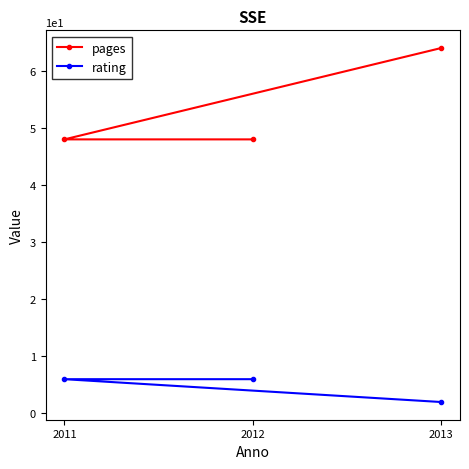

Does the chart display data point markers on the line(s)?

Yes